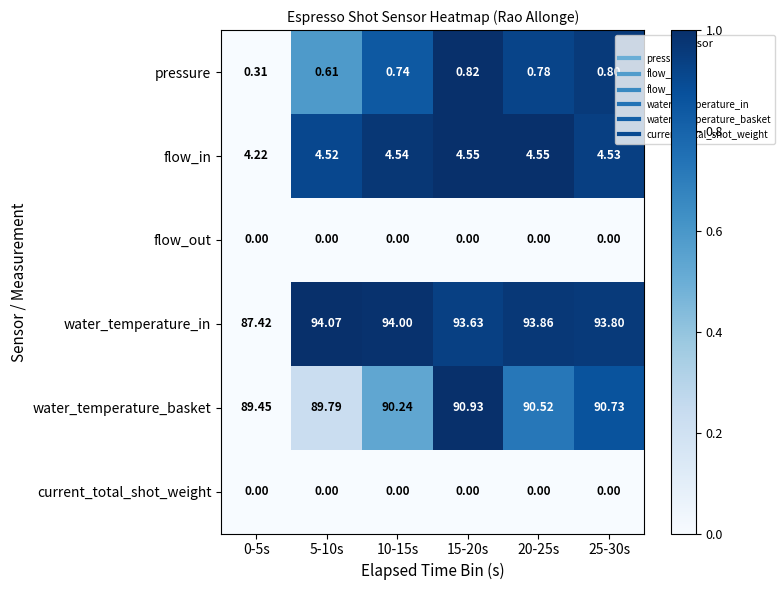

Which series has the widest spread of values?

water_temperature_in